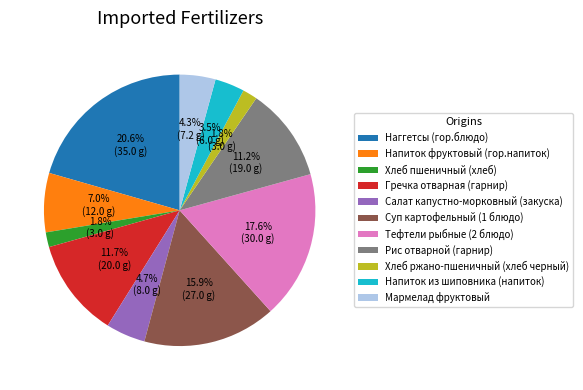

Is it true that Суп картофельный (1 блюдо) is 5% of the pie?

False